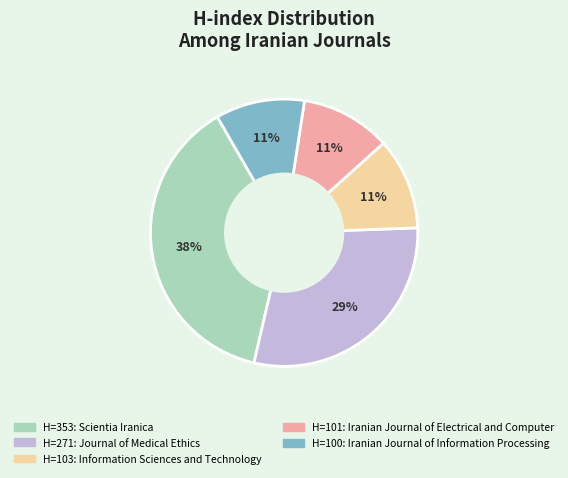

Does any single category account for the majority?

No